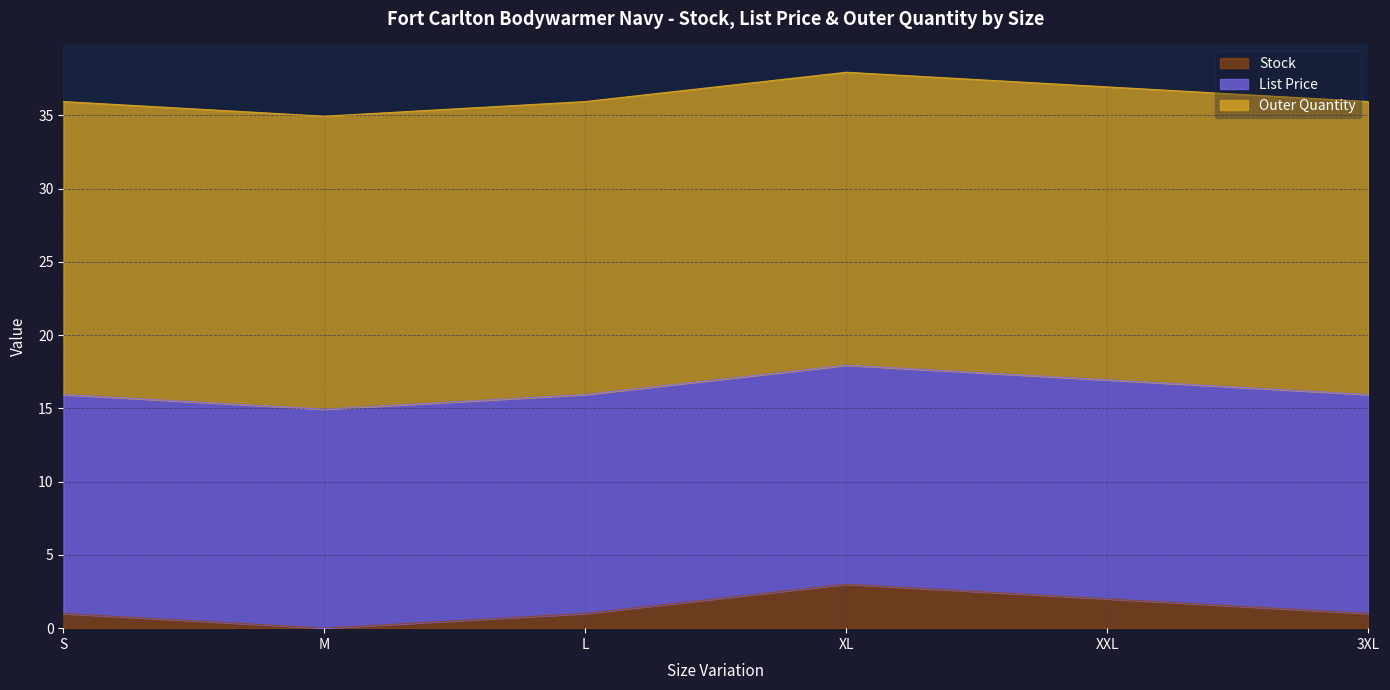

True or false: List Price has more than 0 interior local peaks.

False